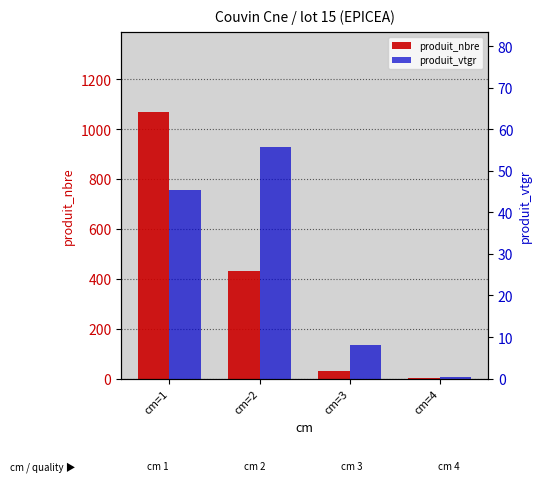

What are all the series names shown in the legend?

produit_nbre, produit_vtgr